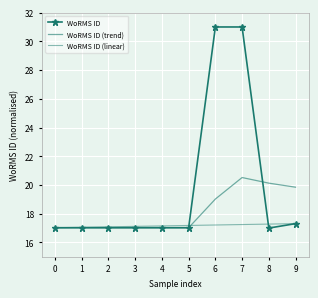

What is the average value of the WoRMS ID series?

19.8